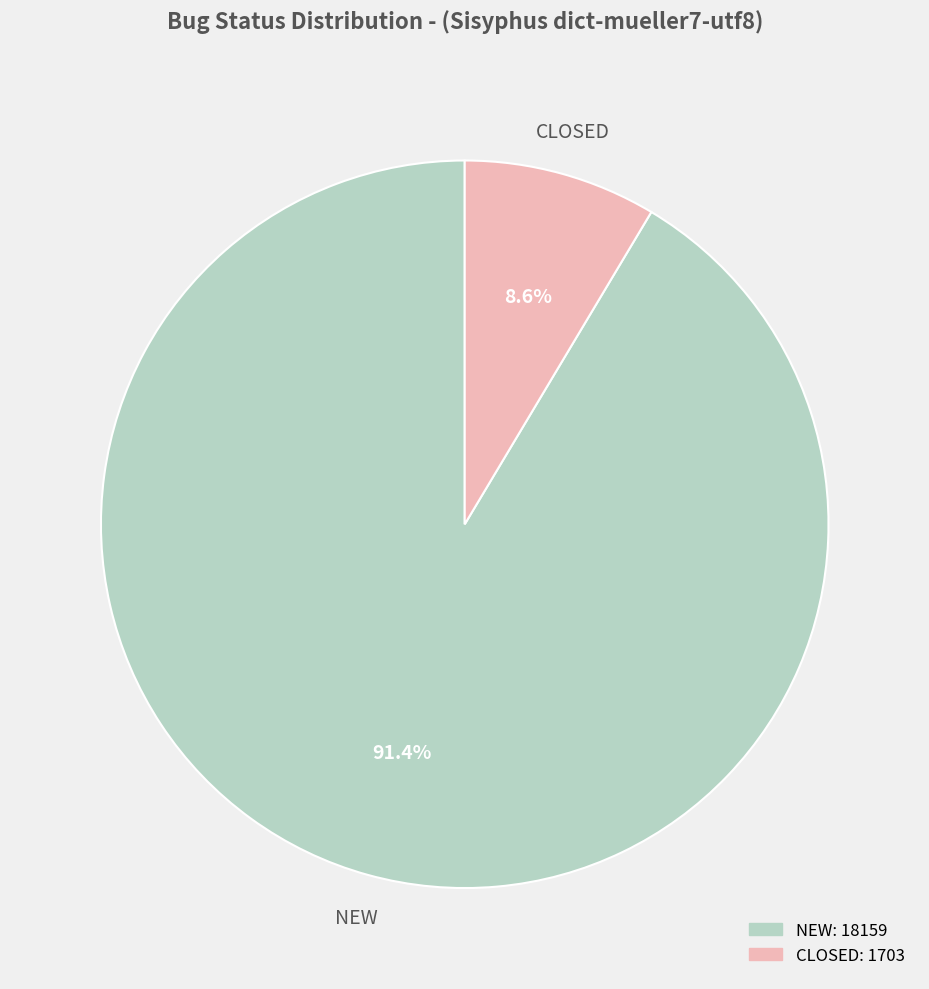

To the nearest percent, what percentage of the pie is NEW?

91%